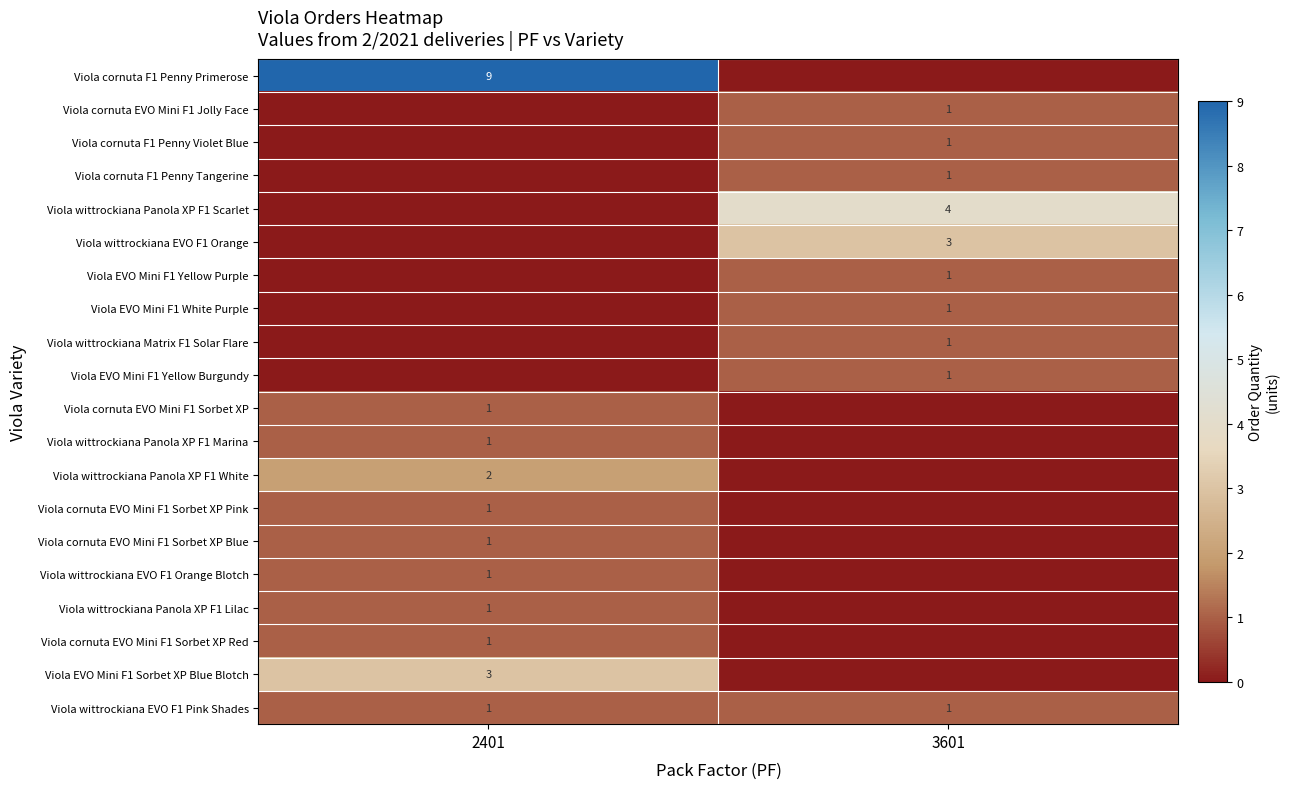

Which has a higher value, 2401 or 3601?

2401